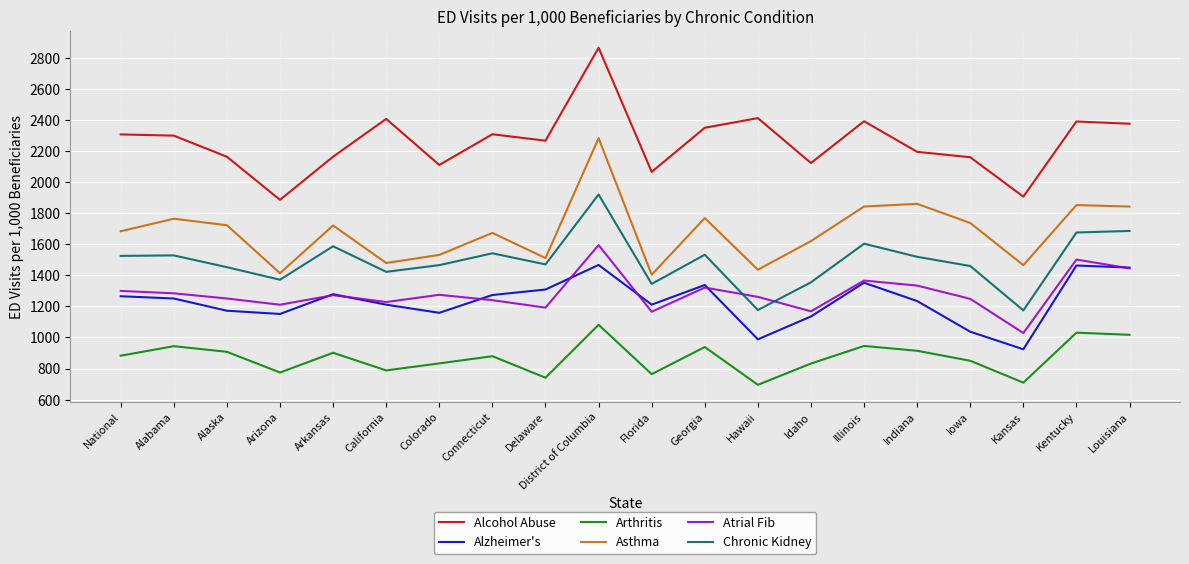

True or false: Alcohol Abuse and Arthritis cross at least once.

False